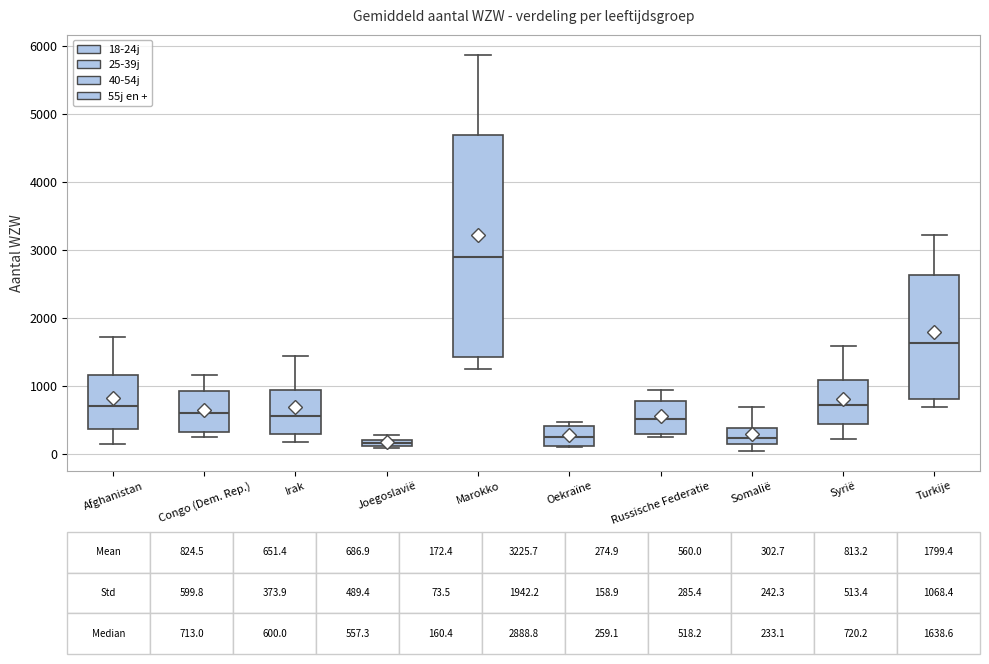

Which box is the tallest, from its lower edge to its upper edge?

Marokko